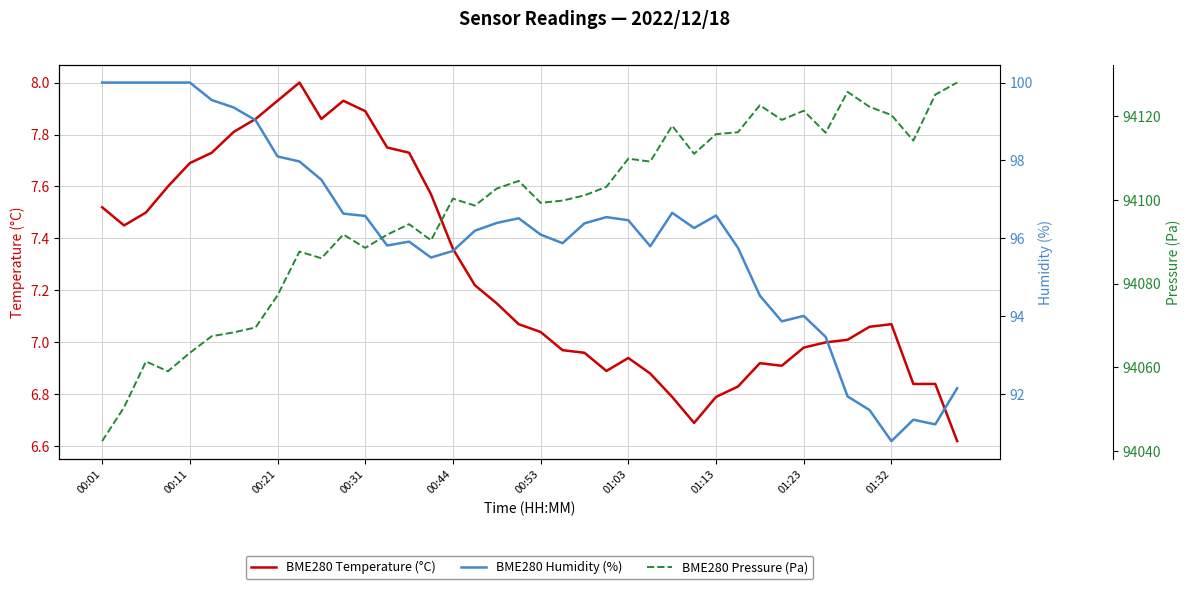

What is the maximum value shown in the chart?

94127.9